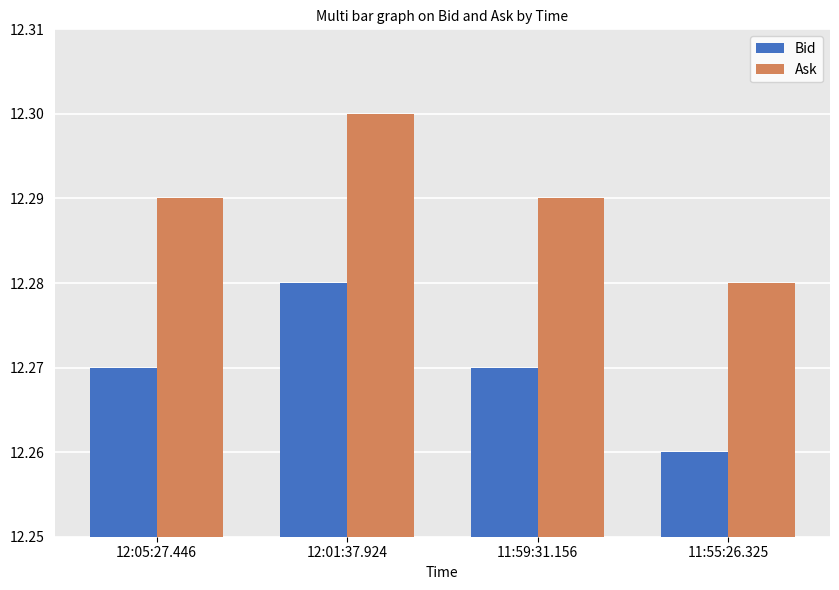

How many series are shown in this chart?

2